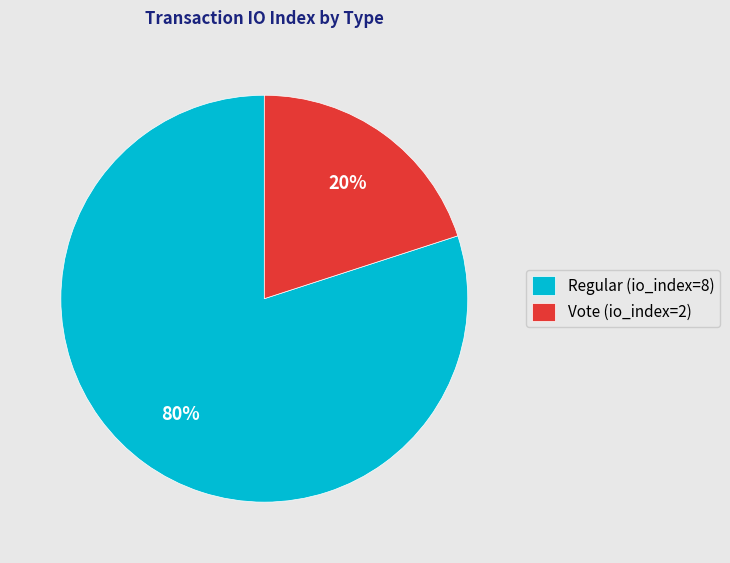

To the nearest percent, what is the average slice percentage?

50%